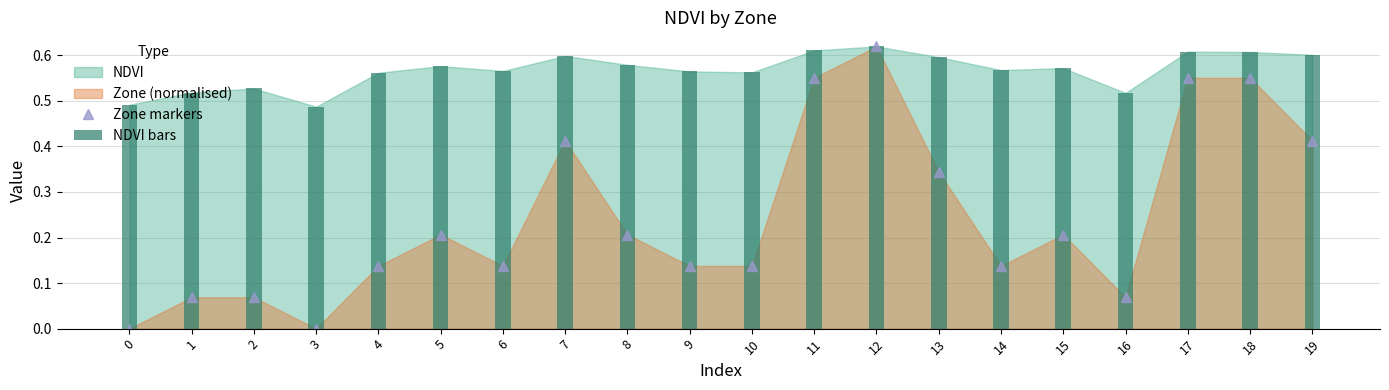

What is the sum of the Zone markers values at 17 and 14?

0.7